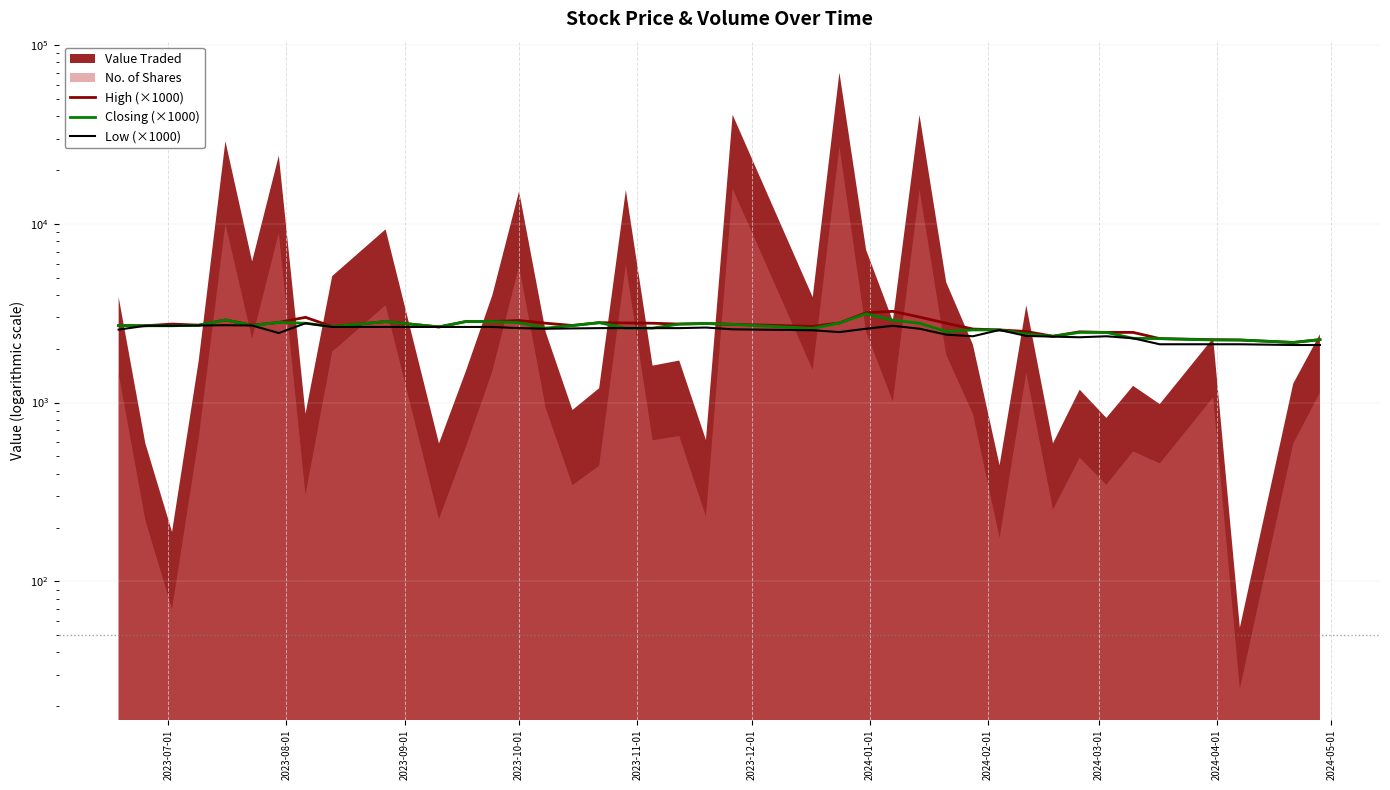

At how many categories does at least one series exceed 3083?

2